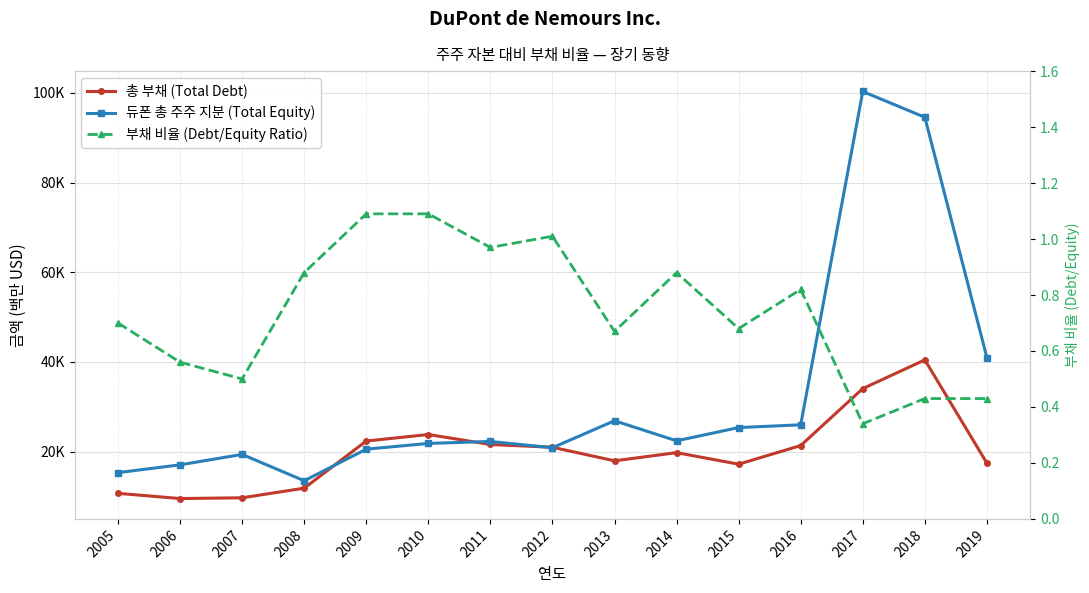

What is the spread (max minus min) of values at 2010?

23825.9